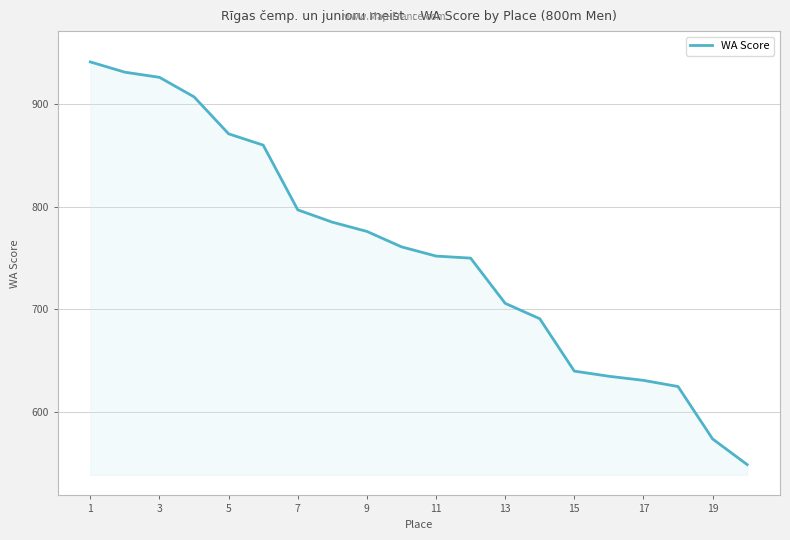

True or false: the data has more than 1 interior local peaks.

False